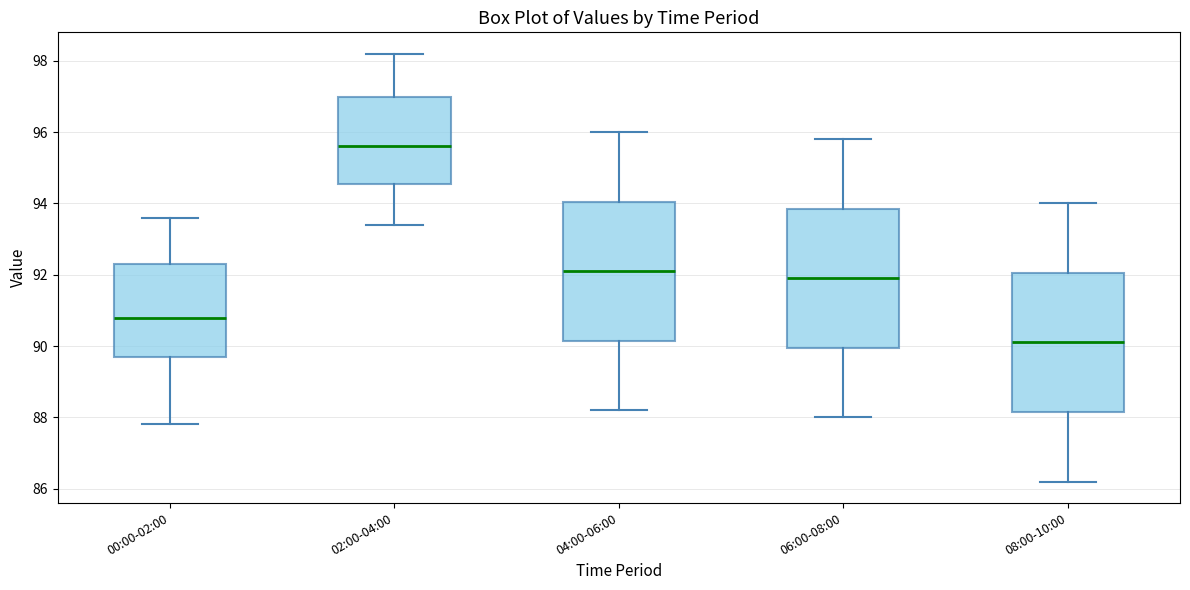

Reading left to right, transcribe this box plot: for each box, give where its median line is, the range the box spans, and where its two whiskers end, as read against the y-axis. The values are not printed on the chart, so give them approximately, as read against the axis.

00:00-02:00: median 90.8, box 89.8 to 92.4, whiskers 87.8 to 93.6
02:00-04:00: median 95.6, box 94.6 to 97.0, whiskers 93.4 to 98.2
04:00-06:00: median 92.2, box 90.2 to 94.0, whiskers 88.2 to 96.0
06:00-08:00: median 92.0, box 90.0 to 93.8, whiskers 88.0 to 95.8
08:00-10:00: median 90.2, box 88.2 to 92.0, whiskers 86.2 to 94.0